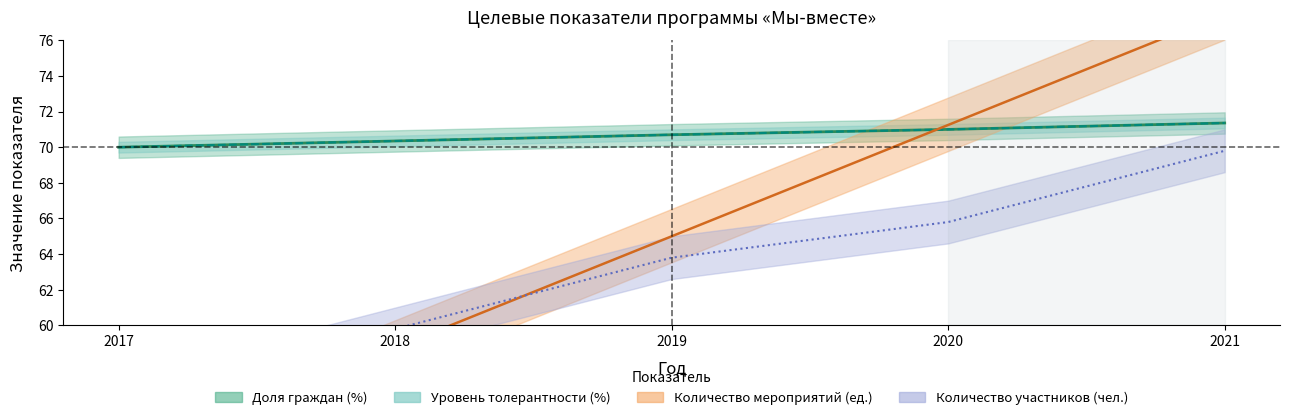

List the series in order of their peak value, lowest first.

Количество участников (чел.), Доля граждан (%), Уровень толерантности (%), Количество мероприятий (ед.)